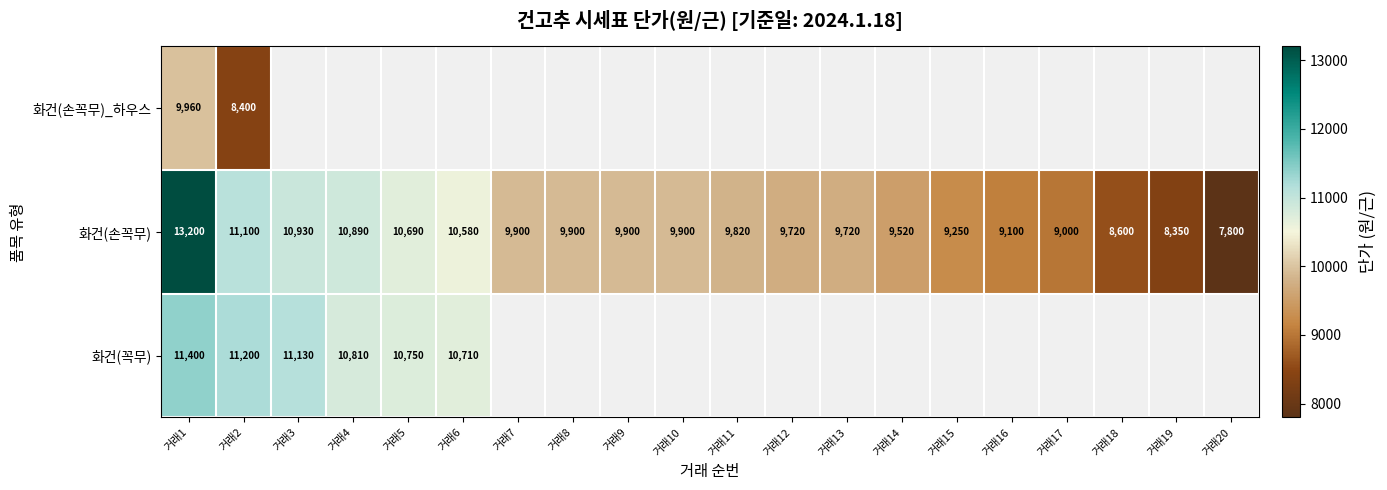

The 화건(손꼭무) series shows 5145 at 거래19. True or false?

False